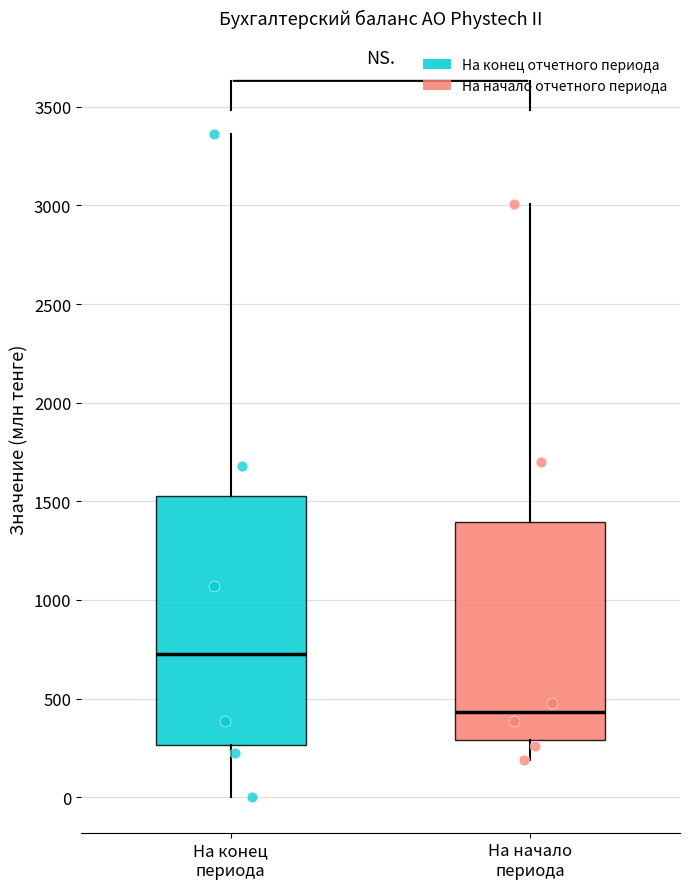

Reading left to right, read every box against the y-axis: the position of its median line, the range the box covers, and the ends of its whiskers. The values are not printed on the chart, so give them approximately, as read against the axis.

На конец периода: median 750, box 250 to 1550, whiskers 0 to 3350
На начало периода: median 450, box 300 to 1400, whiskers 200 to 3000